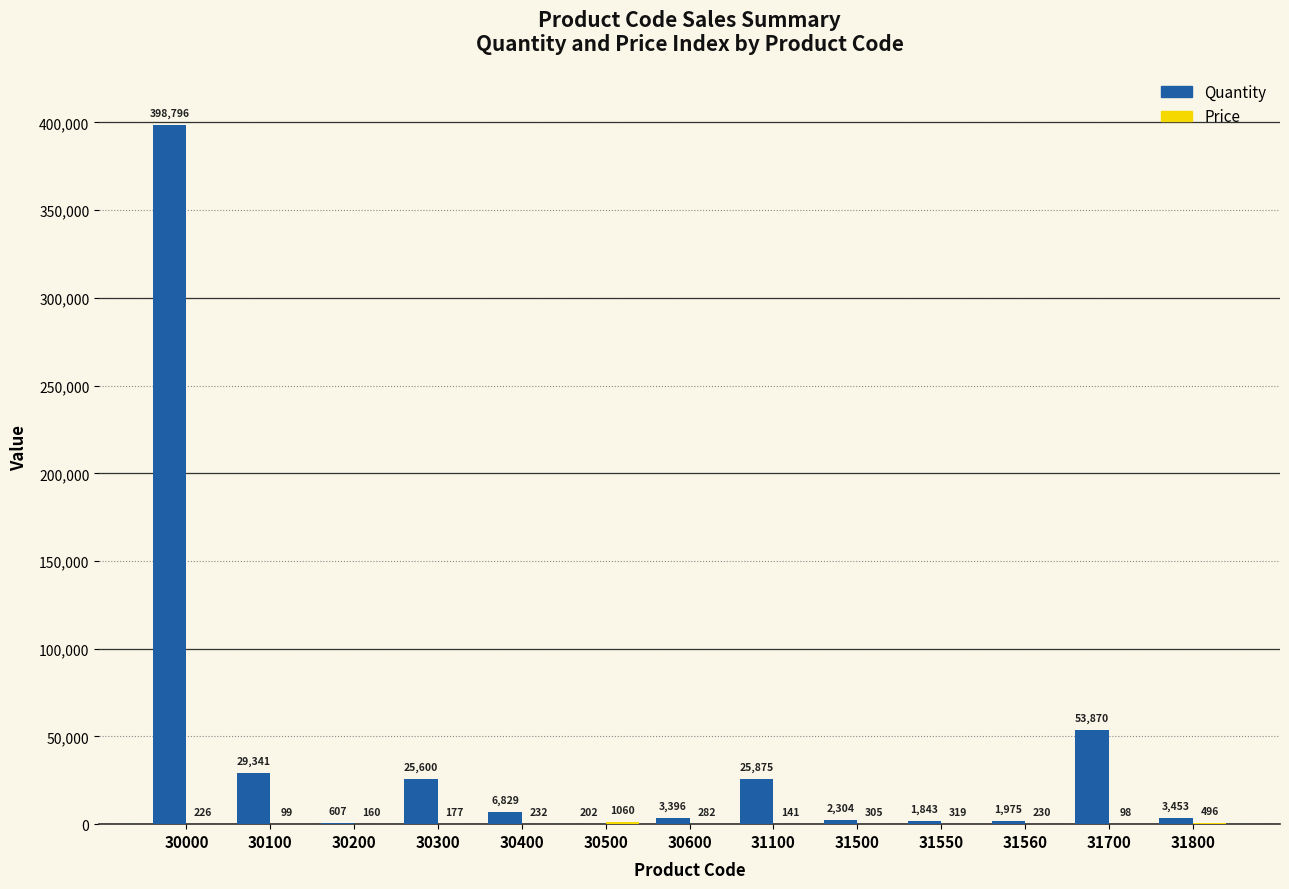

What is the sum of the Quantity values at 30100 and 30000?

428137